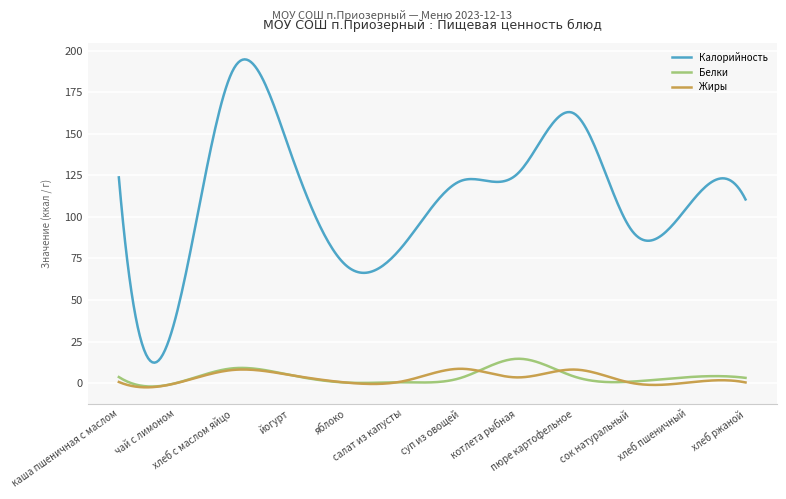

True or false: Калорийность and Белки intersect in this chart.

False